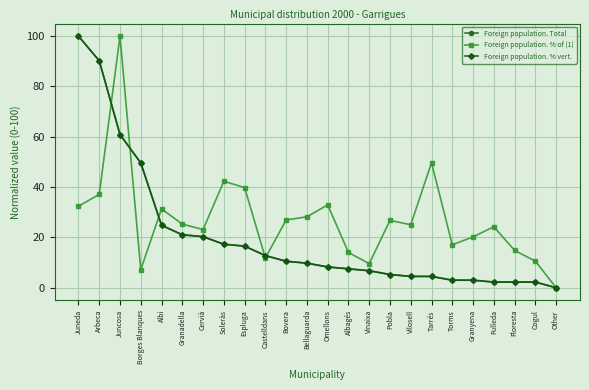

Between Bovera and Other, which series saw the biggest shift?

Foreign population. % of (1)